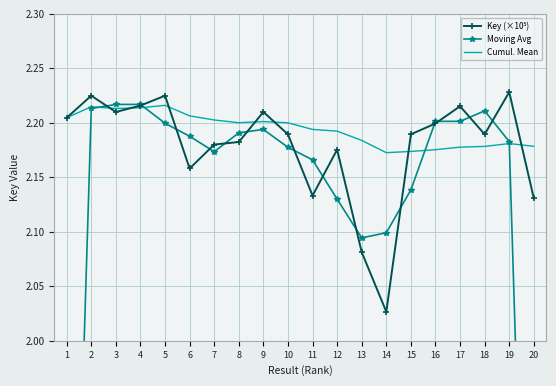

Reading left to right, extract all data points from this chart.

Key (×10⁵): 2.2	2.2	2.2	2.2	2.2	2.2	2.2	2.2	2.2	2.2	2.1	2.2	2.1	2.0	2.2	2.2	2.2	2.2	2.2	2.1
Moving Avg: 1.5	2.2	2.2	2.2	2.2	2.2	2.2	2.2	2.2	2.2	2.2	2.1	2.1	2.1	2.1	2.2	2.2	2.2	2.2	1.5
Cumul. Mean: 2.2	2.2	2.2	2.2	2.2	2.2	2.2	2.2	2.2	2.2	2.2	2.2	2.2	2.2	2.2	2.2	2.2	2.2	2.2	2.2